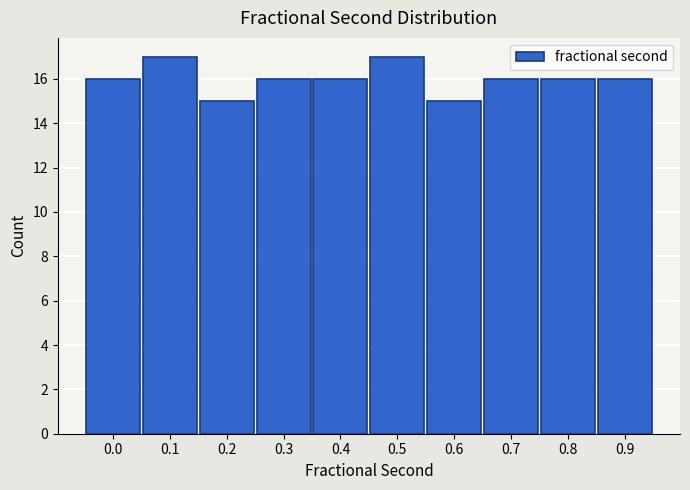

Reading left to right, transcribe all the data shown in this chart.

16	17	15	16	16	17	15	16	16	16